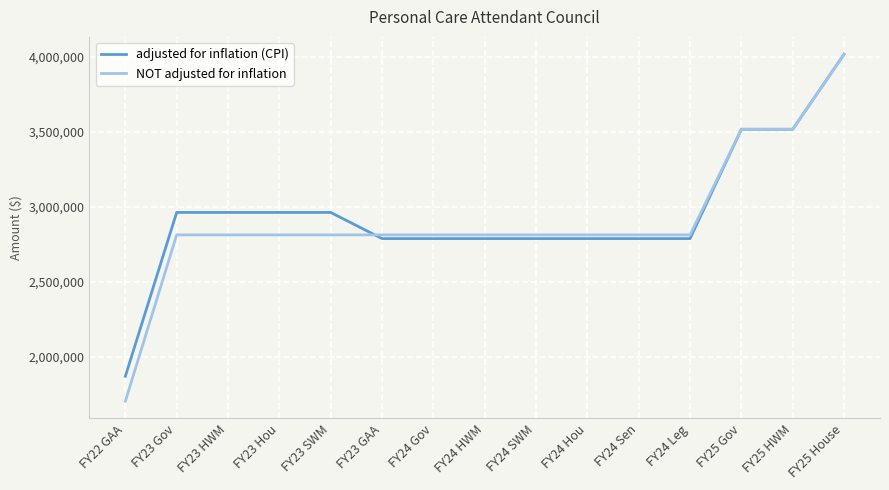

At how many categories does at least one series exceed 2311285?

14